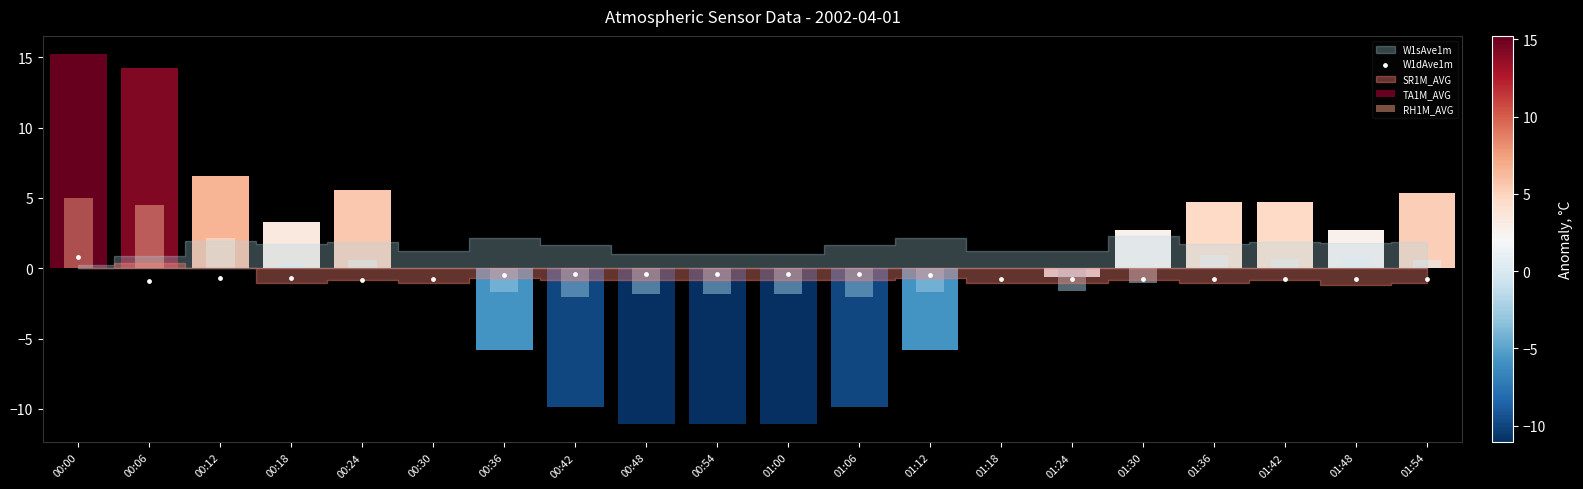

Between 00:12 and 01:24, which is larger?

00:12